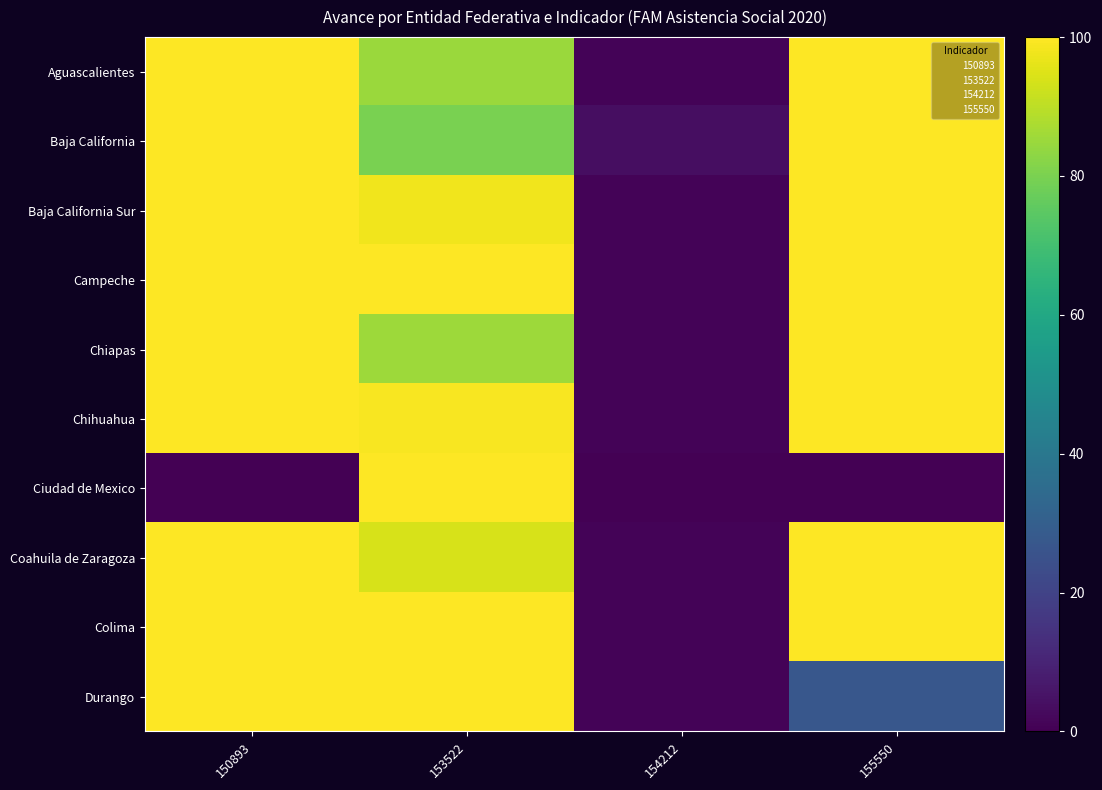

Between 153522 and 154212, which is larger?

153522